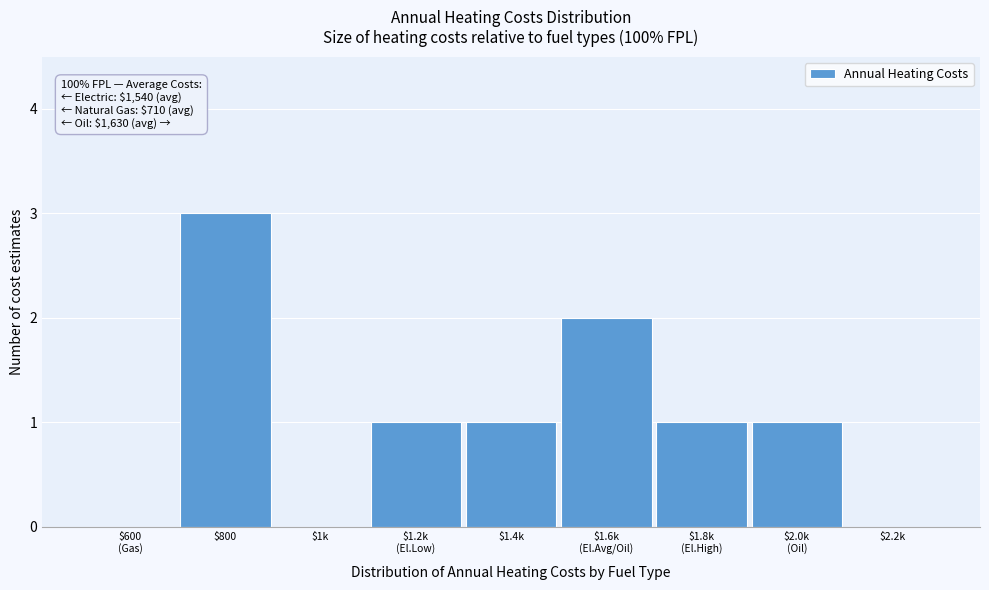

True or false: the data shows 1 at $1k.

False